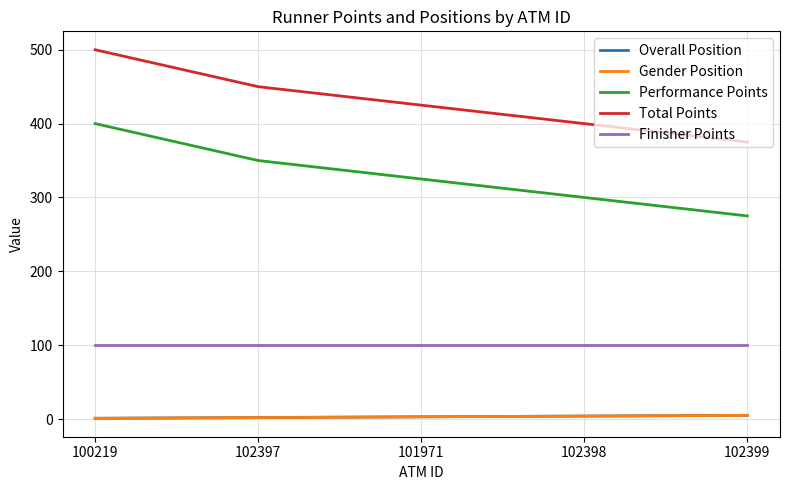

At which category does the chart reach its peak across all series?

100219